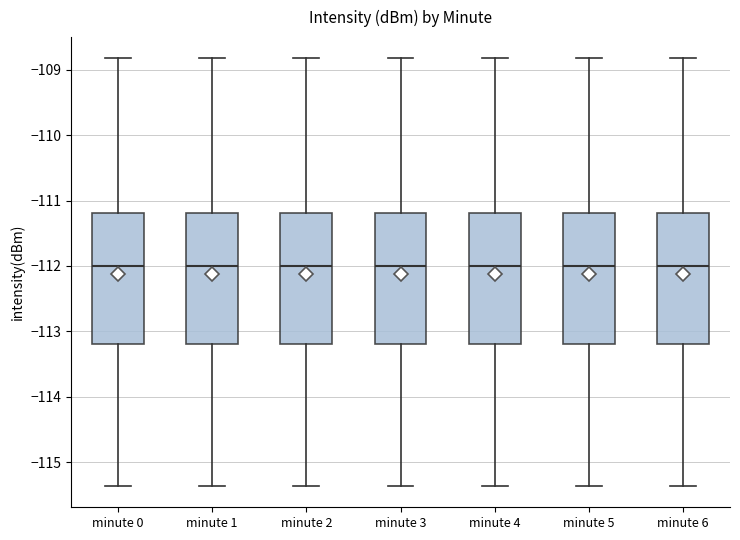

Reading left to right, read every box against the y-axis: the position of its median line, the range the box covers, and the ends of its whiskers. The values are not printed on the chart, so give them approximately, as read against the axis.

minute 0: median -112.0, box -113.2 to -111.2, whiskers -115.4 to -108.8
minute 1: median -112.0, box -113.2 to -111.2, whiskers -115.4 to -108.8
minute 2: median -112.0, box -113.2 to -111.2, whiskers -115.4 to -108.8
minute 3: median -112.0, box -113.2 to -111.2, whiskers -115.4 to -108.8
minute 4: median -112.0, box -113.2 to -111.2, whiskers -115.4 to -108.8
minute 5: median -112.0, box -113.2 to -111.2, whiskers -115.4 to -108.8
minute 6: median -112.0, box -113.2 to -111.2, whiskers -115.4 to -108.8